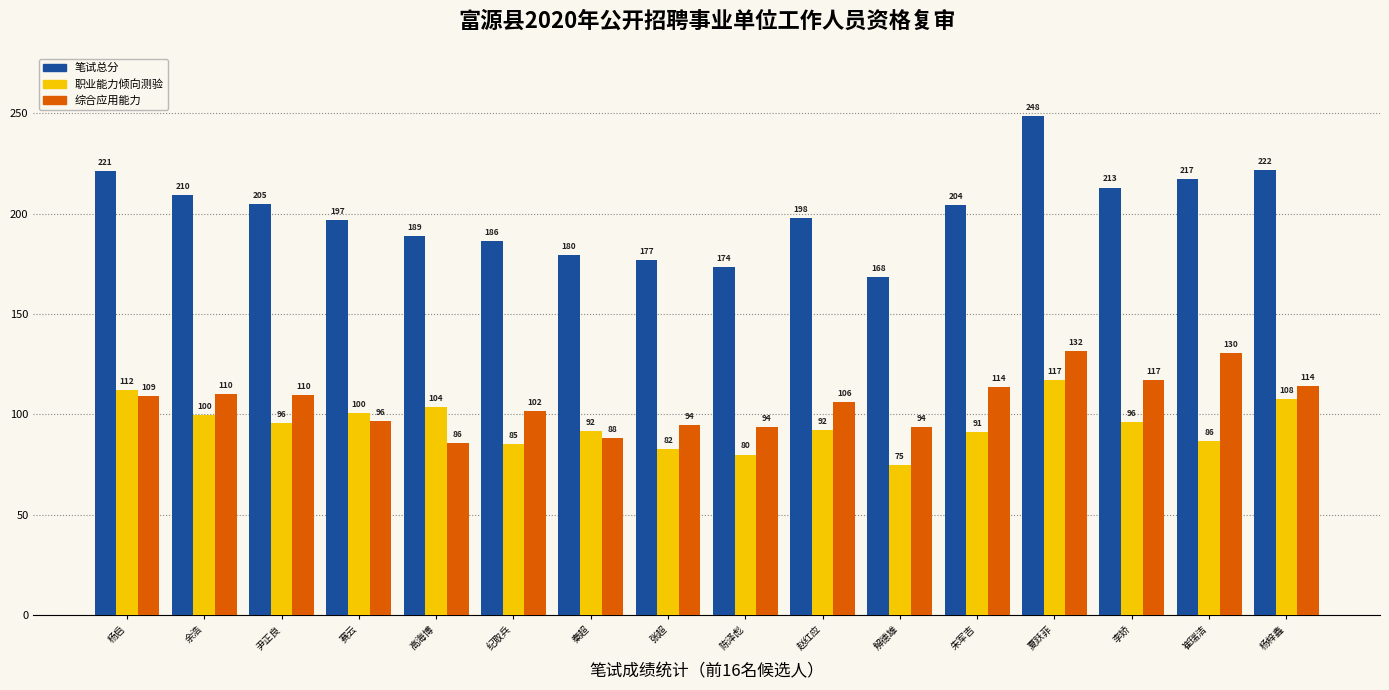

The 职业能力倾向测验 series shows 152.3 at 余浩. True or false?

False